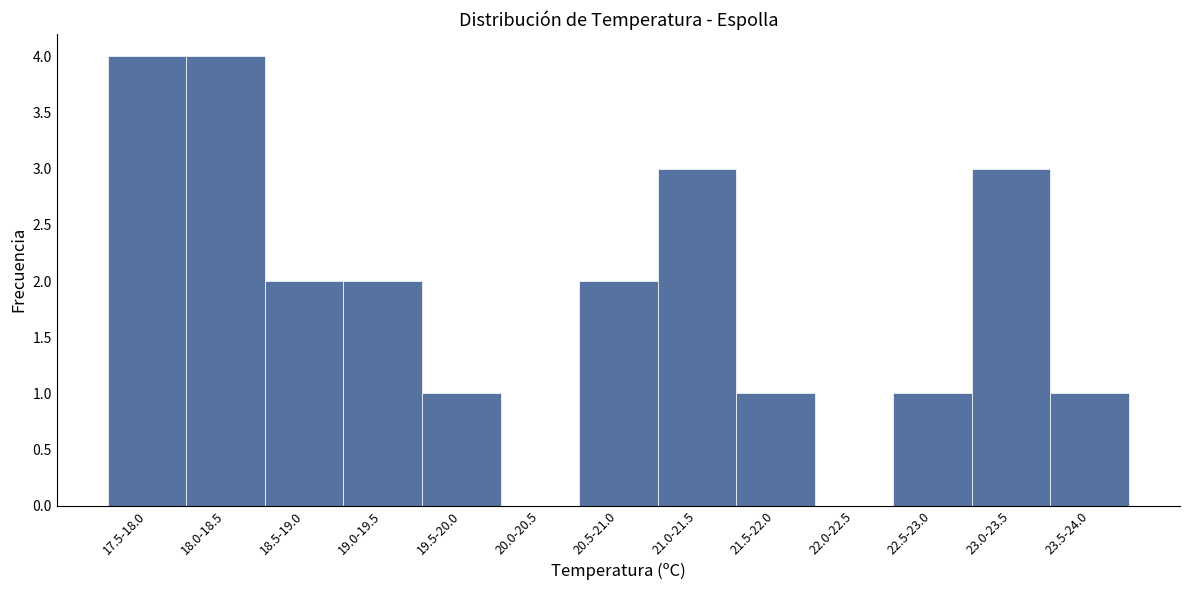

Reading right to left, extract all data points from this chart.

23.5-24.0=1	23.0-23.5=3	22.5-23.0=1	22.0-22.5=0	21.5-22.0=1	21.0-21.5=3	20.5-21.0=2	20.0-20.5=0	19.5-20.0=1	19.0-19.5=2	18.5-19.0=2	18.0-18.5=4	17.5-18.0=4